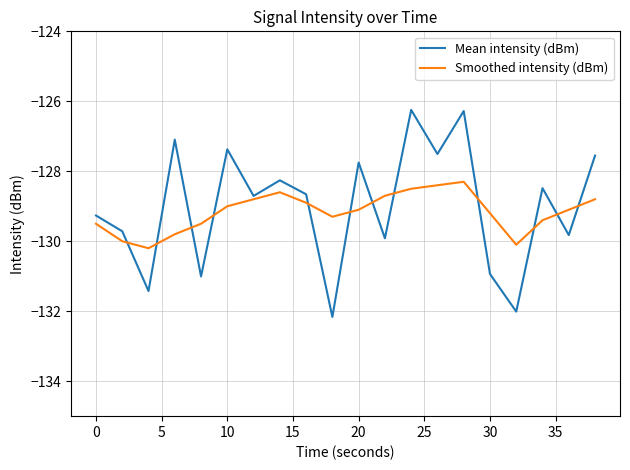

Which series has the widest spread of values?

Mean intensity (dBm)